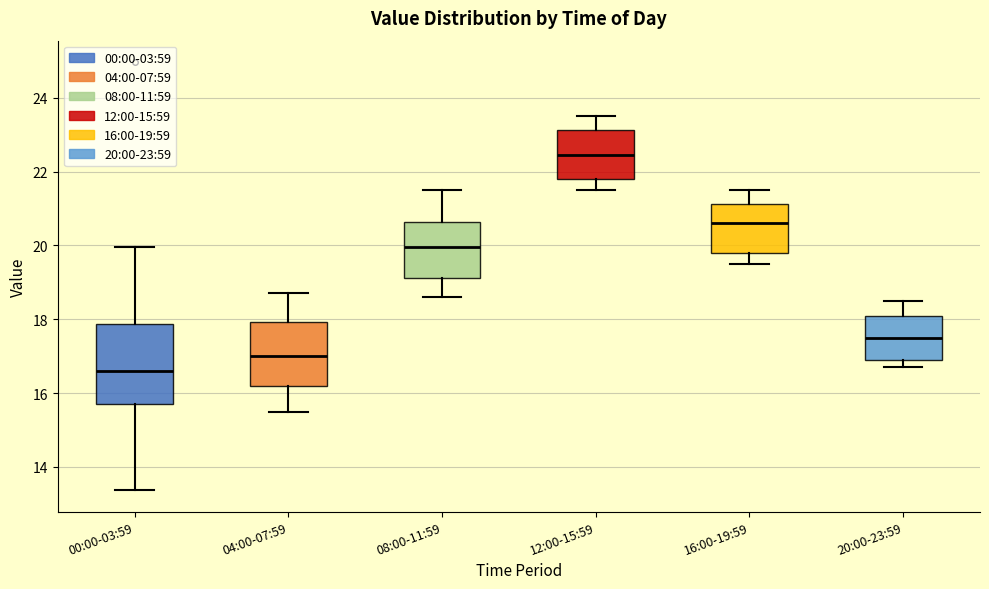

Which box's median line is the highest?

12:00-15:59